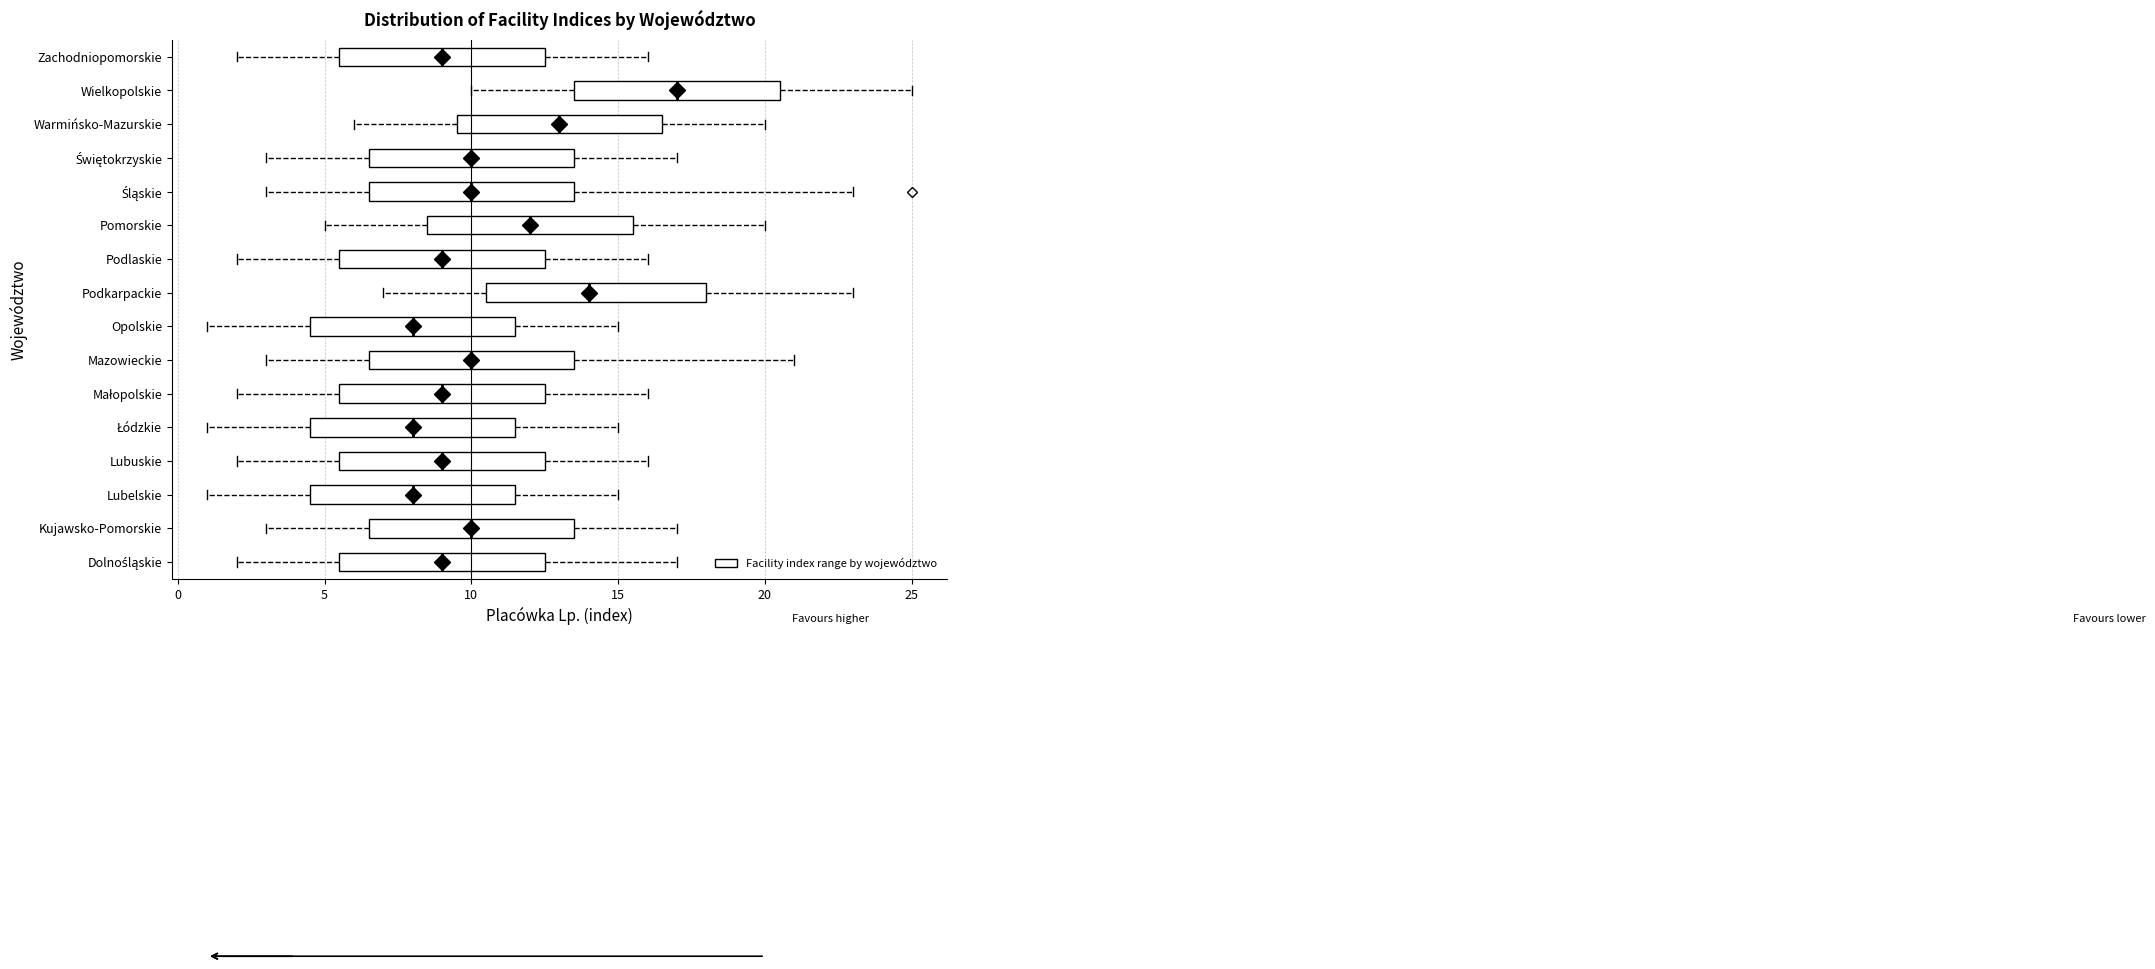

Comparing the boxes themselves (not the whiskers), which one is the widest?

Podkarpackie